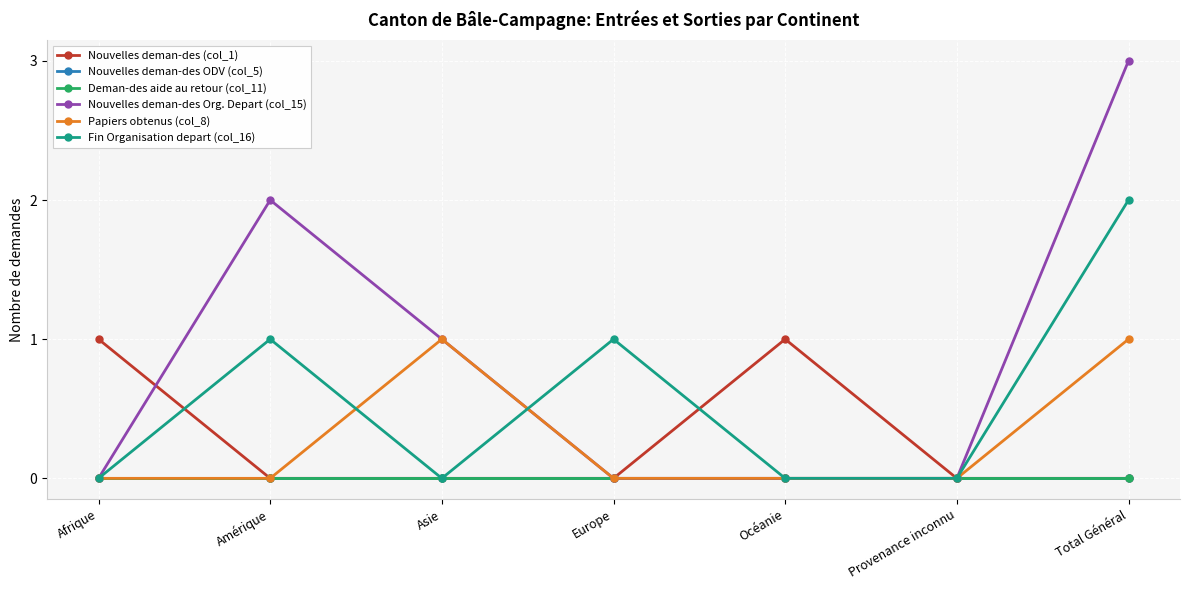

Where do Papiers obtenus (col_8) and Fin Organisation depart (col_16) first cross each other?

Amérique and Asie